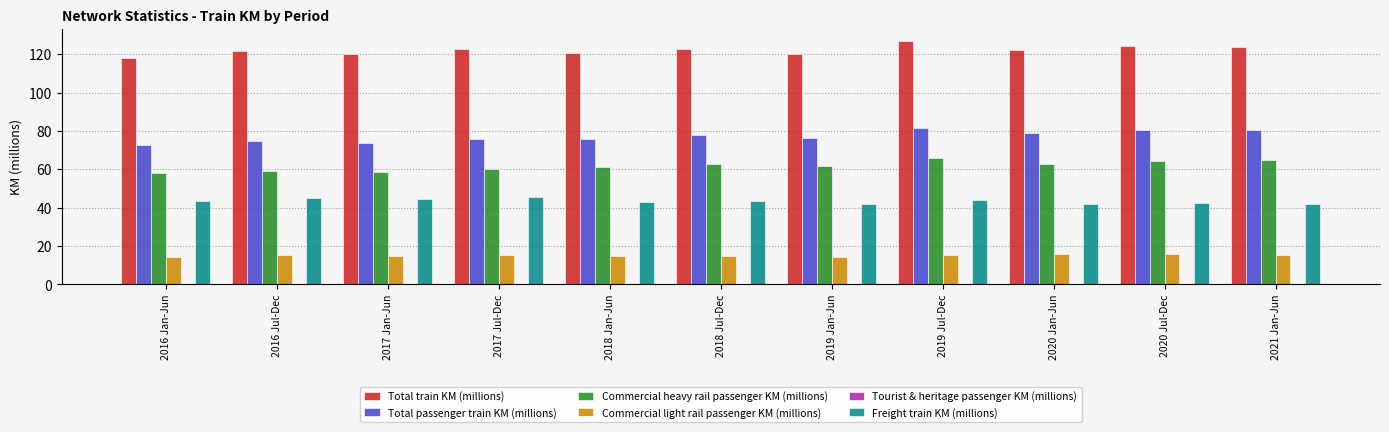

How many values in the Total train KM (millions) series exceed 122?

6